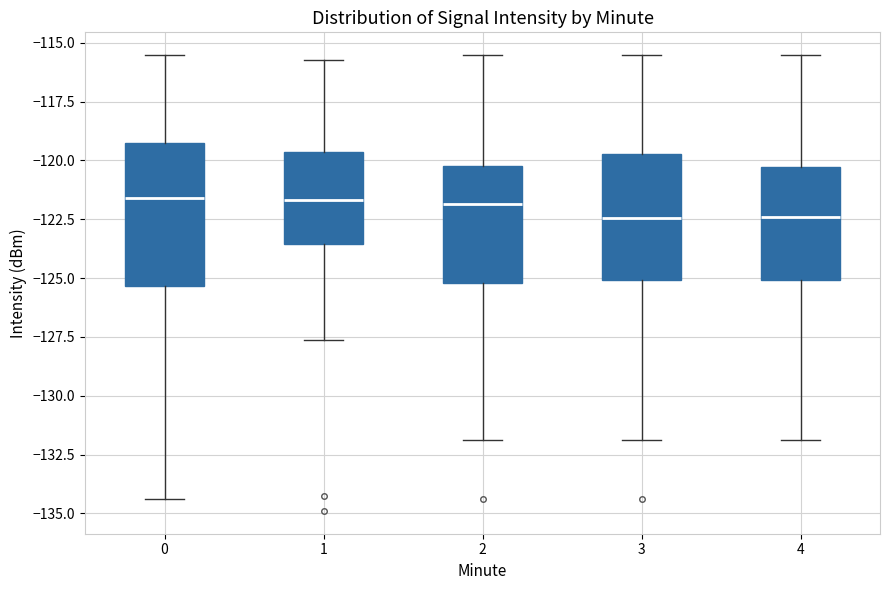

Reading left to right, read every box against the y-axis: the position of its median line, the range the box covers, and the ends of its whiskers. The values are not printed on the chart, so give them approximately, as read against the axis.

0: median -121.5, box -125.5 to -119.5, whiskers -134.5 to -115.5
1: median -121.5, box -123.5 to -119.5, whiskers -127.5 to -115.5
2: median -122.0, box -125.0 to -120.0, whiskers -132.0 to -115.5
3: median -122.5, box -125.0 to -119.5, whiskers -132.0 to -115.5
4: median -122.5, box -125.0 to -120.5, whiskers -132.0 to -115.5